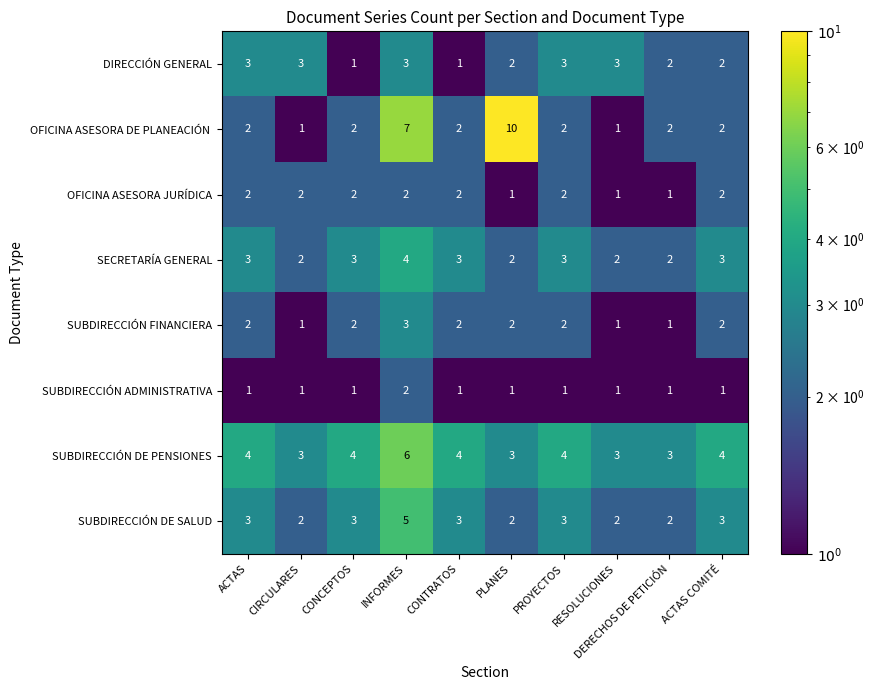

At which category does the chart reach its peak across all series?

PLANES